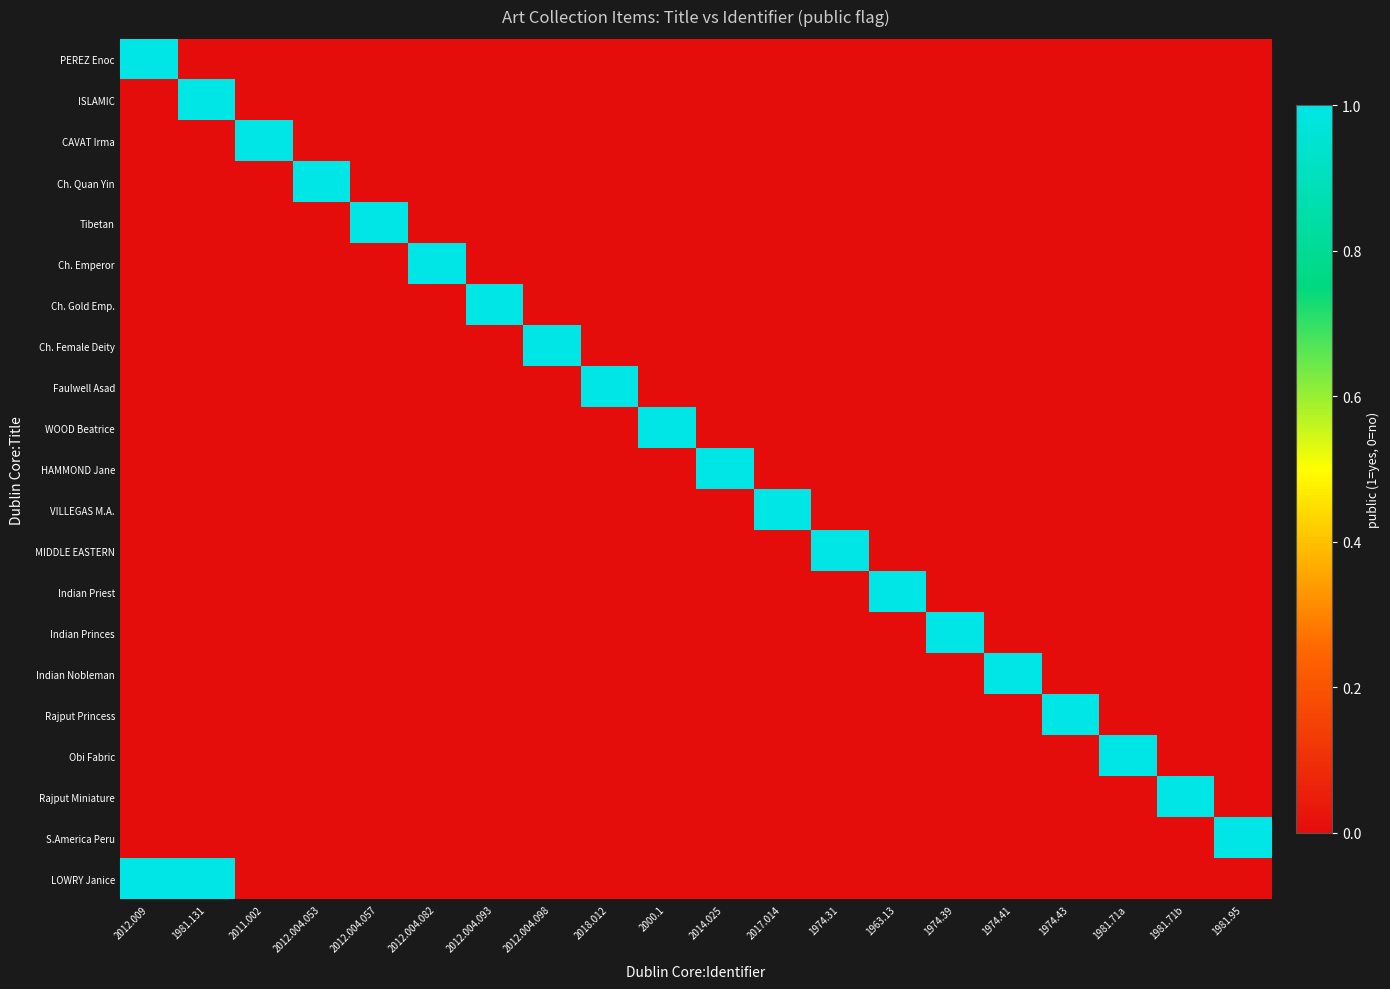

What is the total value across all series at 1981.71a?

1